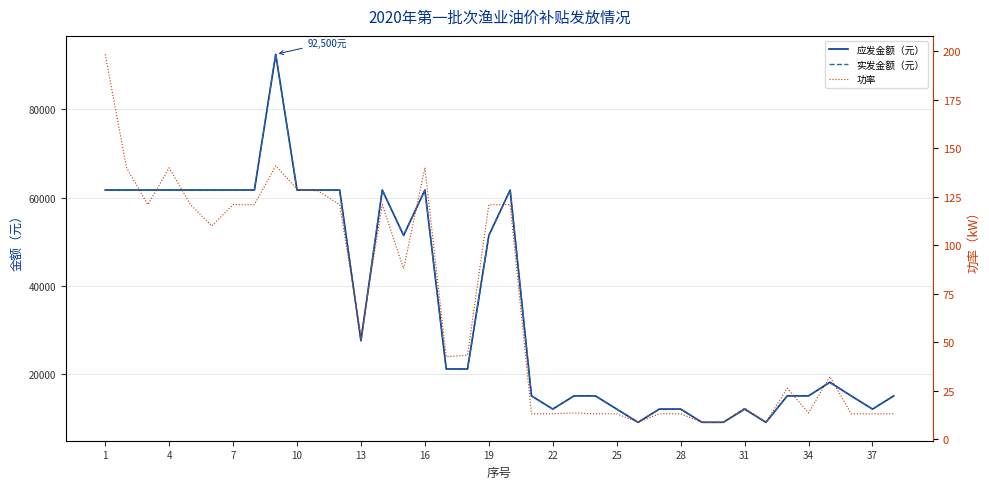

Which series has the largest total across all categories?

应发金额（元）